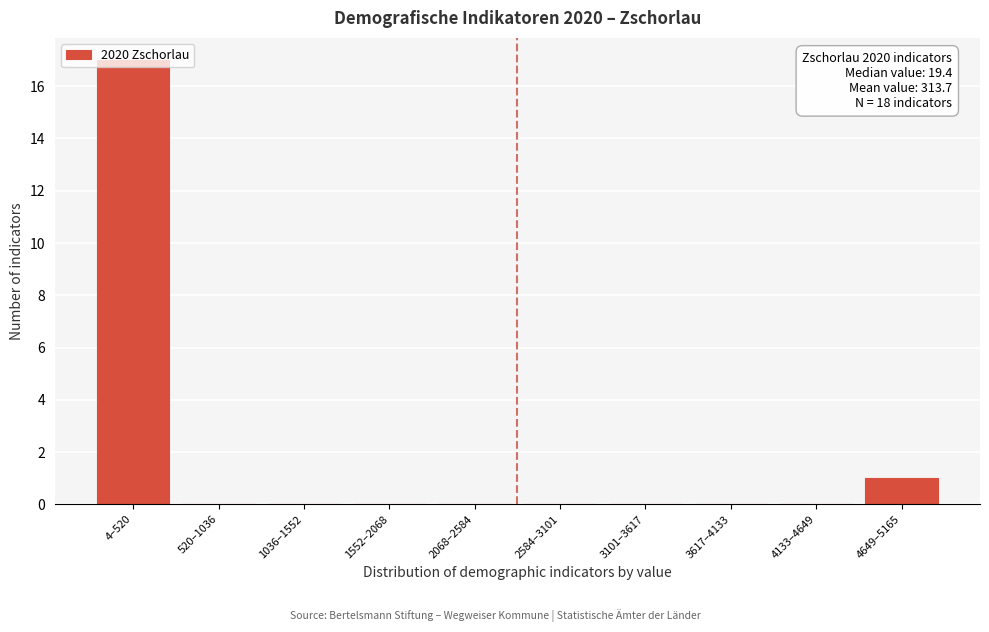

Is it true that the value at 3617–4133 is 0?

True